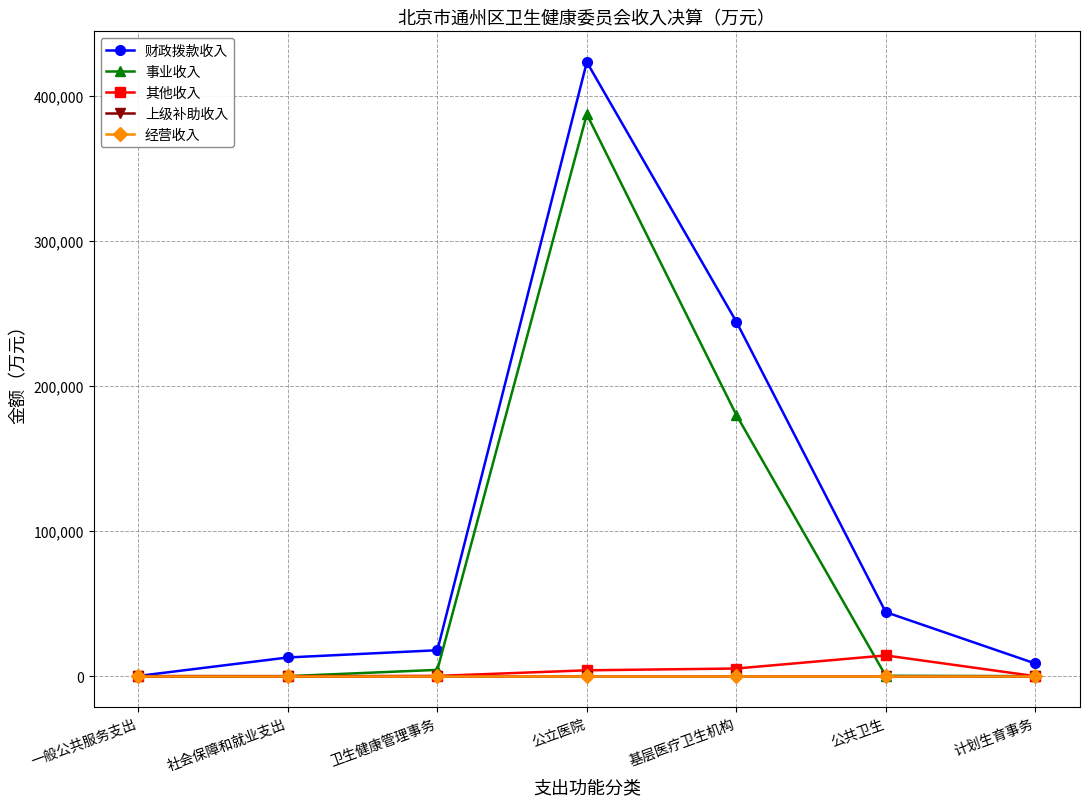

Reading right to left, what are all the values shown in this chart?

财政拨款收入: 计划生育事务=8745.8	公共卫生=44119.3	基层医疗卫生机构=244326.5	公立医院=423156.1	卫生健康管理事务=17869.5	社会保障和就业支出=12883.4	一般公共服务支出=155.9
事业收入: 计划生育事务=0.0	公共卫生=267.8	基层医疗卫生机构=180095.5	公立医院=387176.0	卫生健康管理事务=4330.9	社会保障和就业支出=0.0	一般公共服务支出=0.0
其他收入: 计划生育事务=2.2	公共卫生=14288.2	基层医疗卫生机构=5266.0	公立医院=4025.7	卫生健康管理事务=169.6	社会保障和就业支出=0.0	一般公共服务支出=24.9
上级补助收入: 计划生育事务=0.0	公共卫生=0.0	基层医疗卫生机构=0.0	公立医院=0.0	卫生健康管理事务=0.0	社会保障和就业支出=0.0	一般公共服务支出=0.0
经营收入: 计划生育事务=0.0	公共卫生=0.0	基层医疗卫生机构=0.0	公立医院=0.0	卫生健康管理事务=0.0	社会保障和就业支出=0.0	一般公共服务支出=0.0